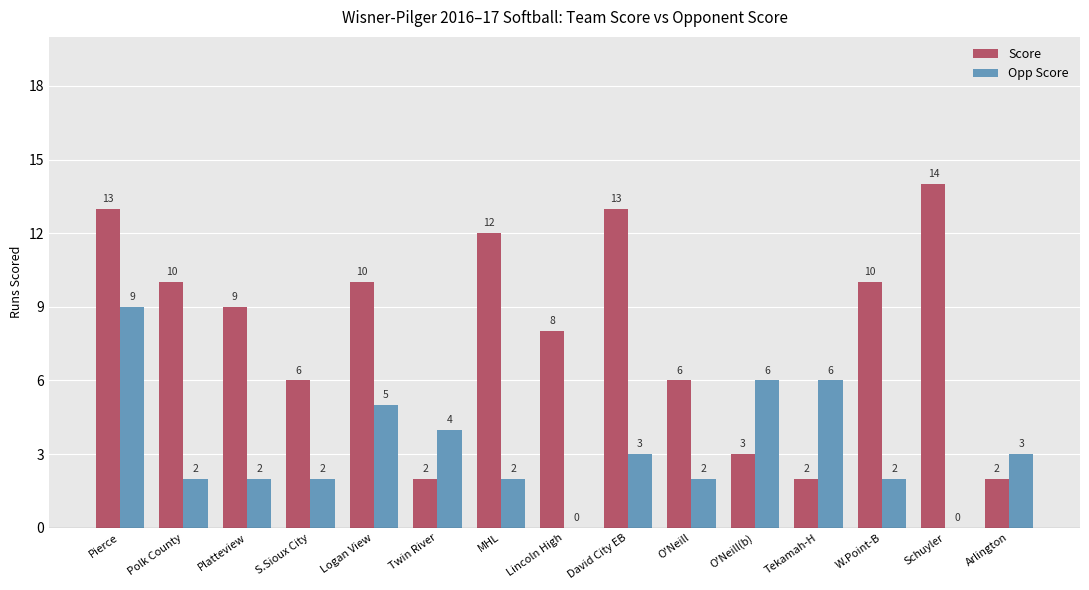

What is the sum of the Score values at Lincoln High and S.Sioux City?

14